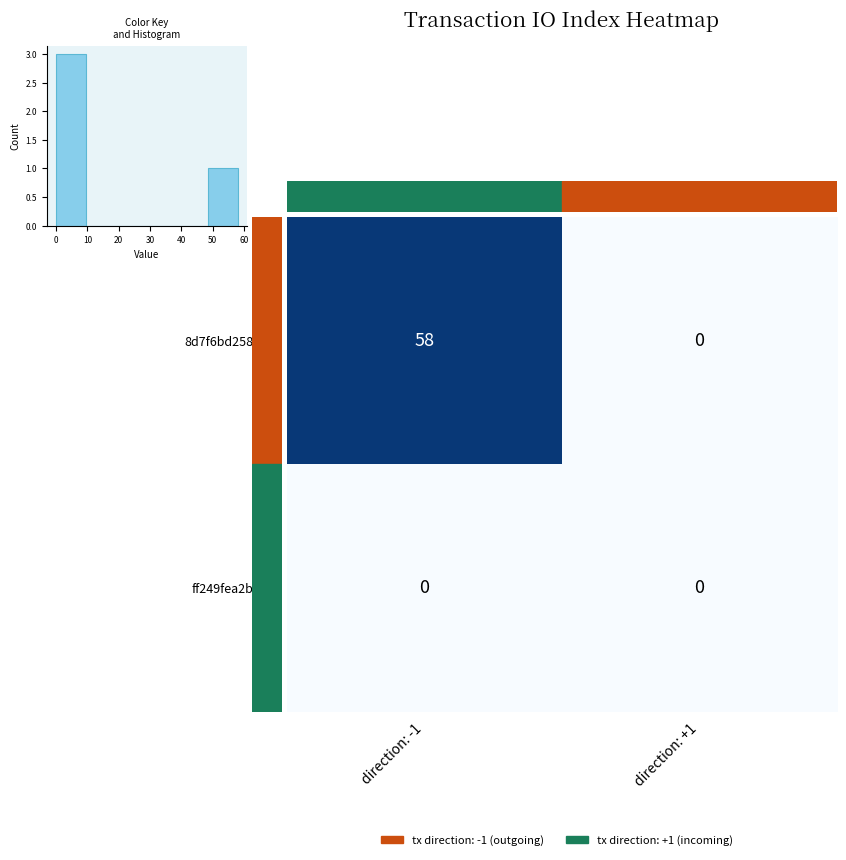

At how many categories does at least one series exceed 28?

1